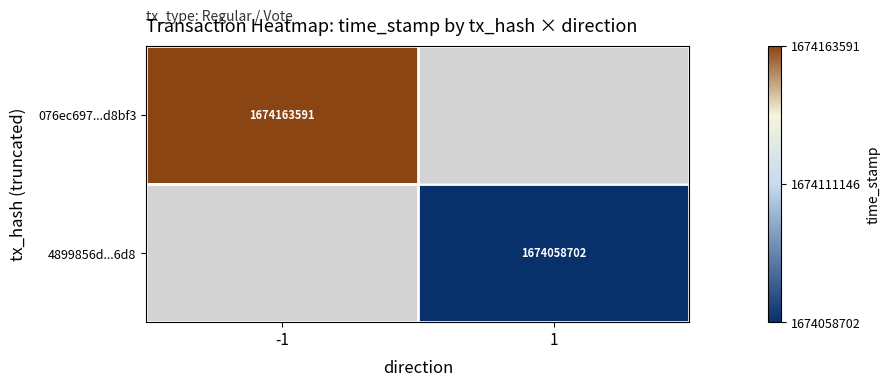

How many categories are shown in the chart?

2